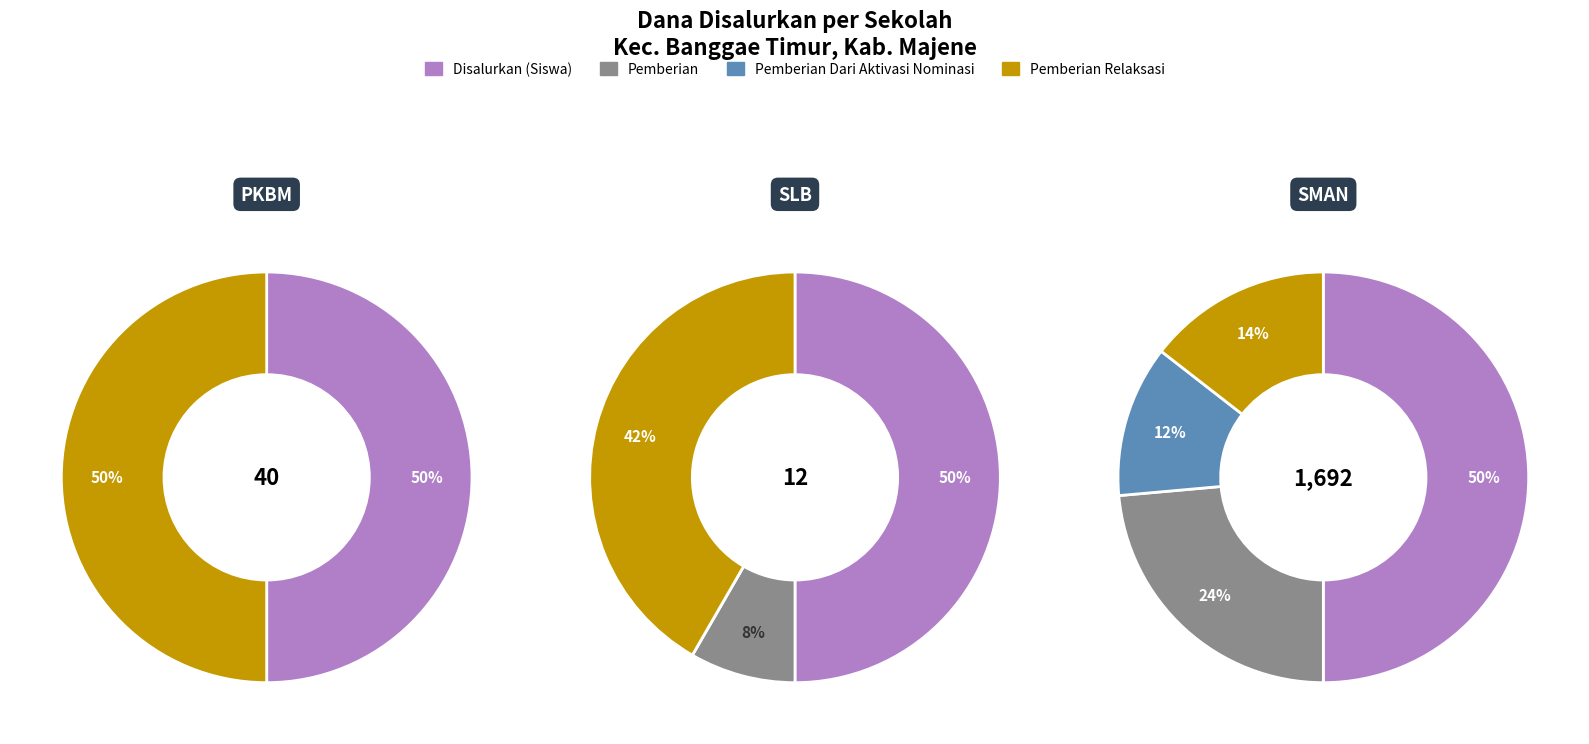

Count the number of slices in the pie.

9